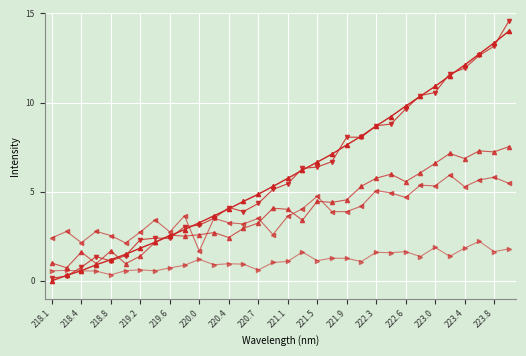

Is this an area chart (filled region under the line)?

No